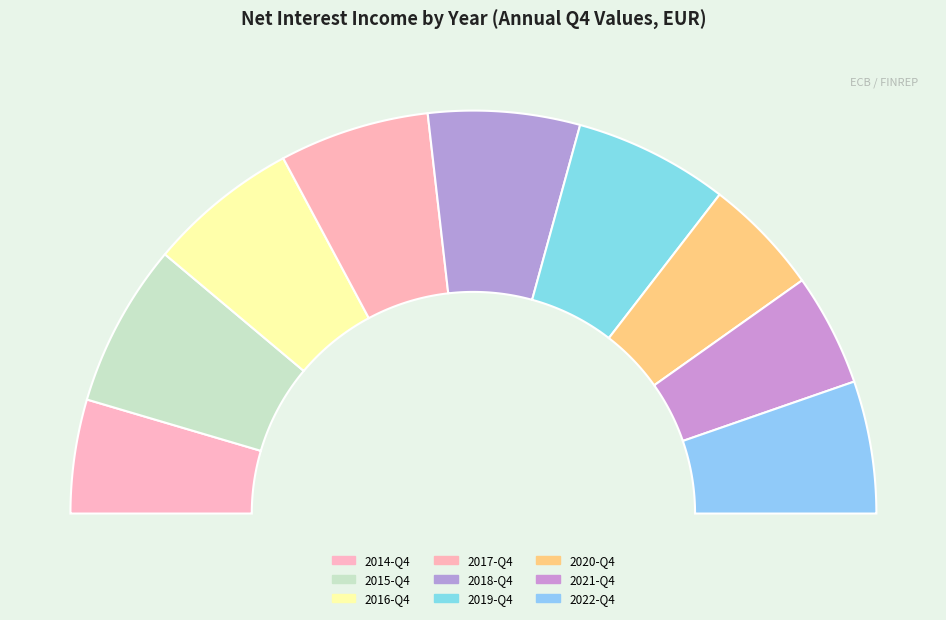

To the nearest percent, what percentage of the pie is 2021-Q4?

9%